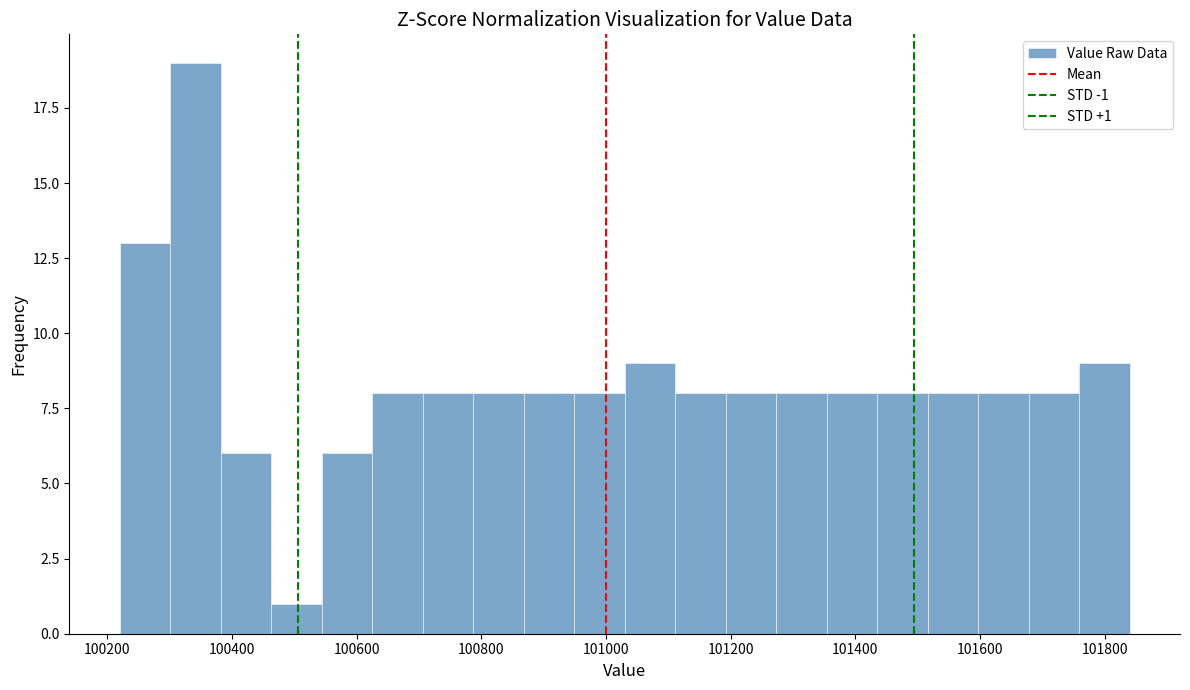

Over which range of the x-axis is the bar tallest?

100300 to 100380